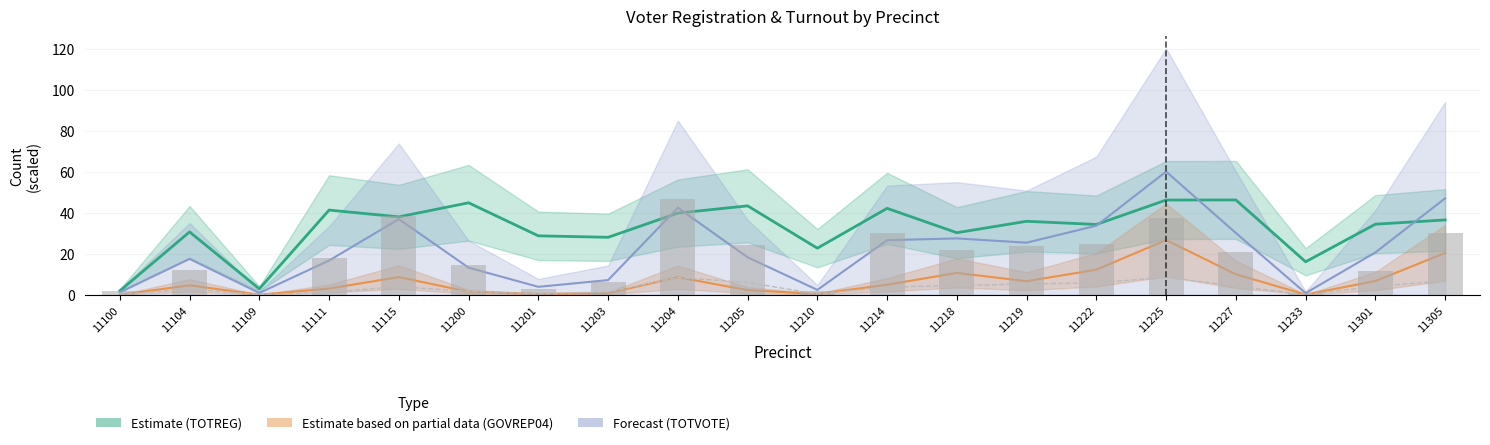

How many data points in LTGREP02 (scaled) are less than 3?

9